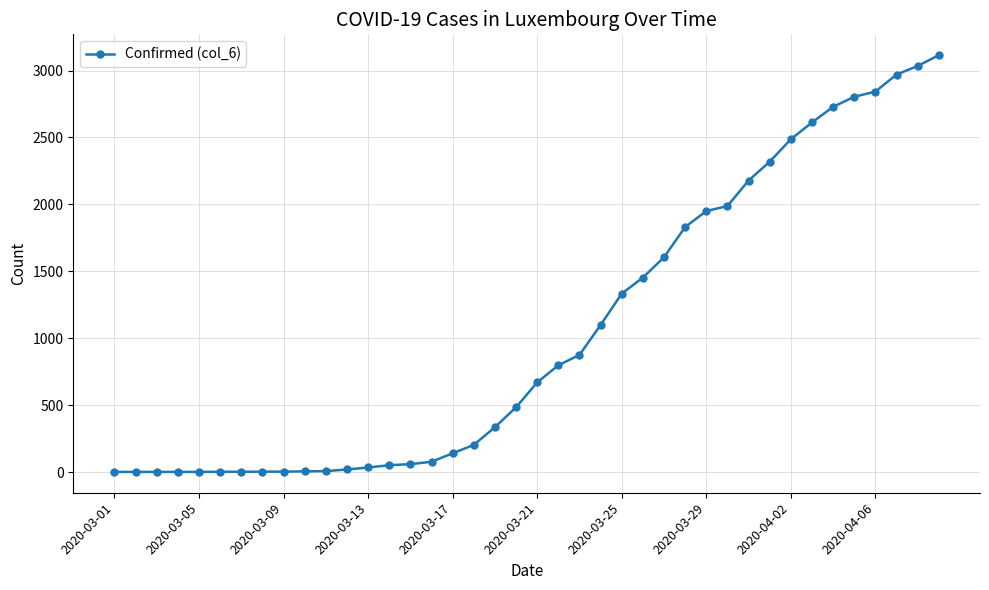

What is the greatest value displayed?

3115